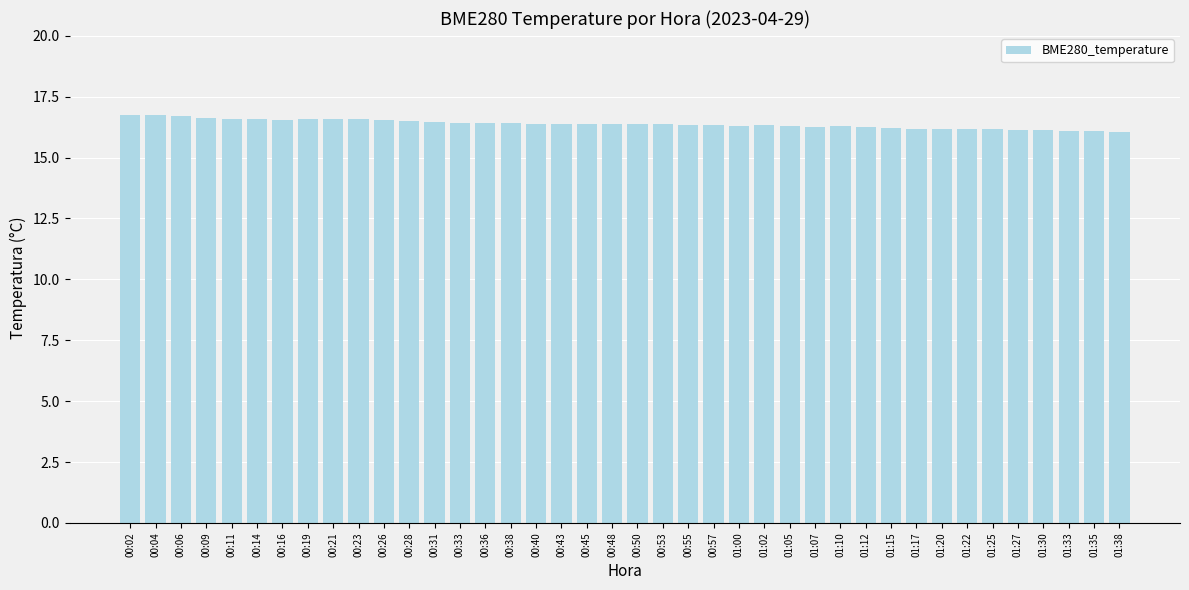

What is the difference between the maximum and minimum values?

0.7